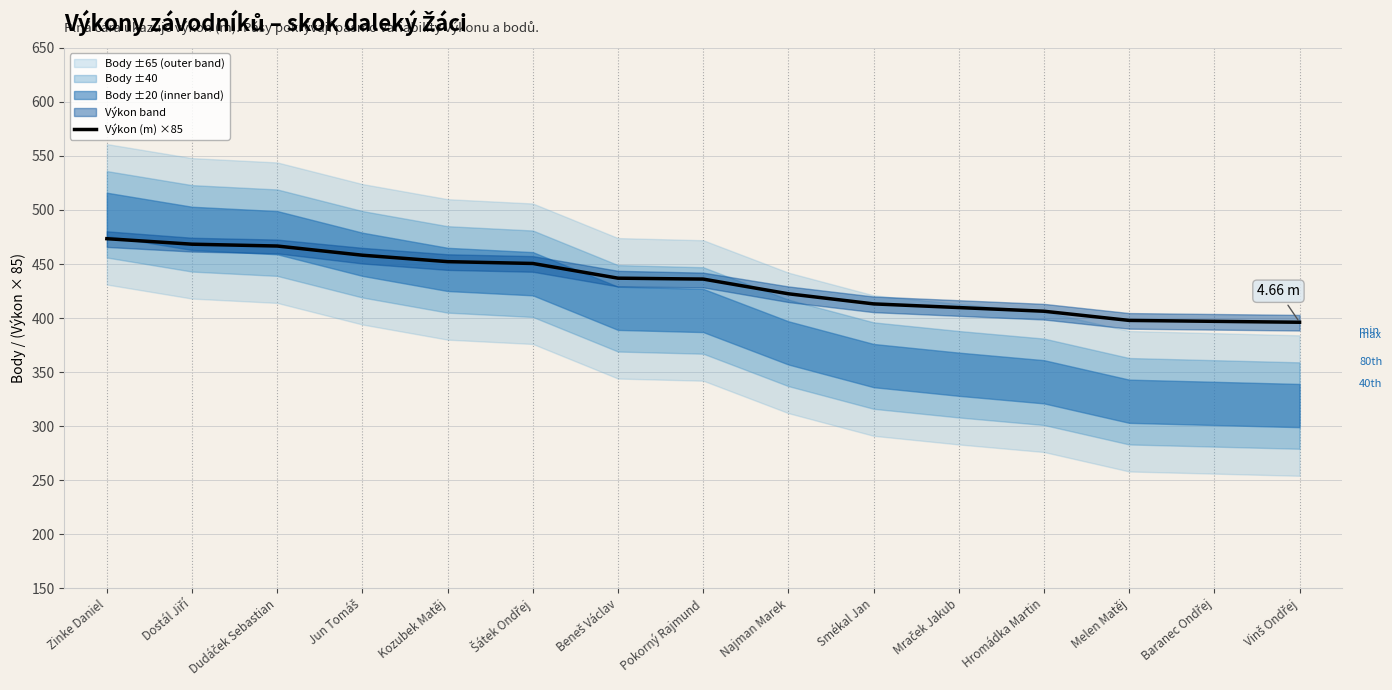

Reading left to right, list all the values displayed in this chart.

Zinke Daniel=473.5	Dostál Jiří=468.3	Dudáček Sebastian=466.7	Jun Tomáš=458.1	Kozubek Matěj=452.2	Šátek Ondřej=450.5	Beneš Václav=436.9	Pokorný Rajmund=436.1	Najman Marek=422.4	Smékal Jan=413.1	Mraček Jakub=409.7	Hromádka Martin=406.3	Melen Matěj=397.8	Baranec Ondřej=396.9	Vinš Ondřej=396.1